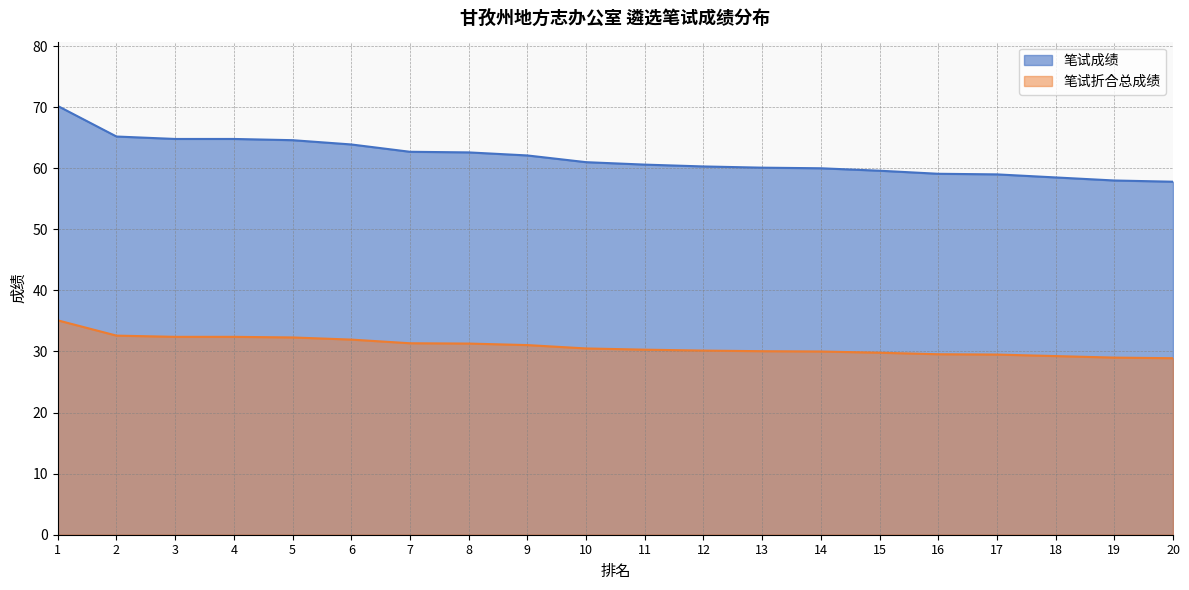

Does the chart have visible grid lines?

Yes